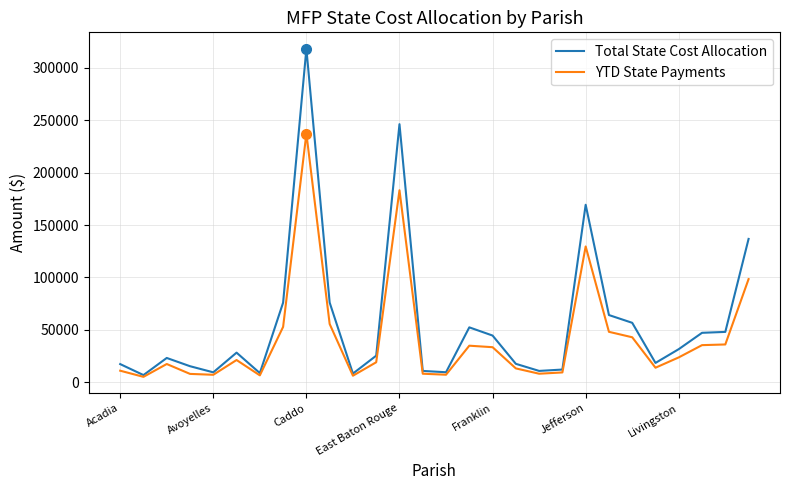

Which series has the widest spread of values?

Total State Cost Allocation